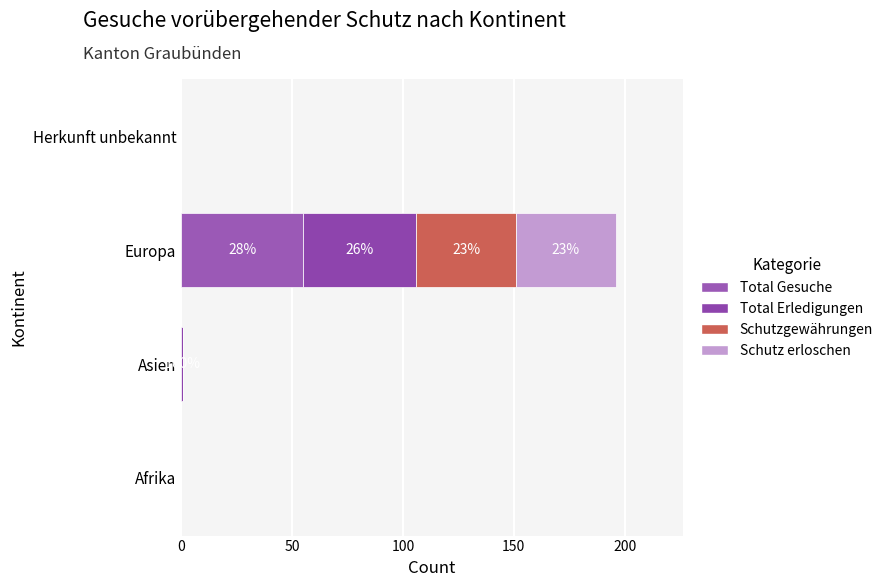

How many Total Gesuche values are between 0 and 55?

4